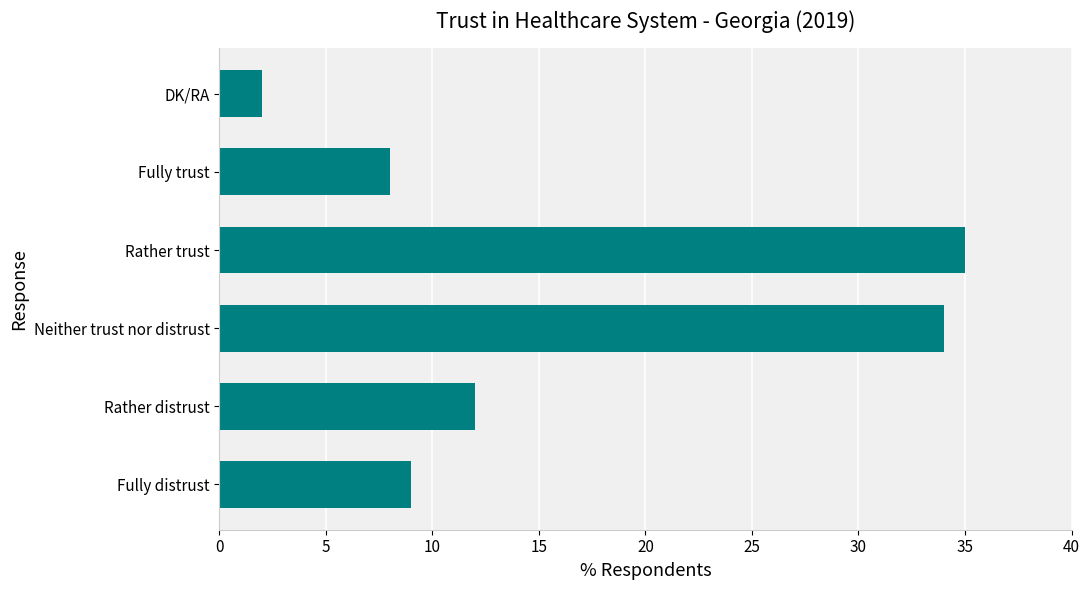

What is the difference between the maximum and minimum values?

33